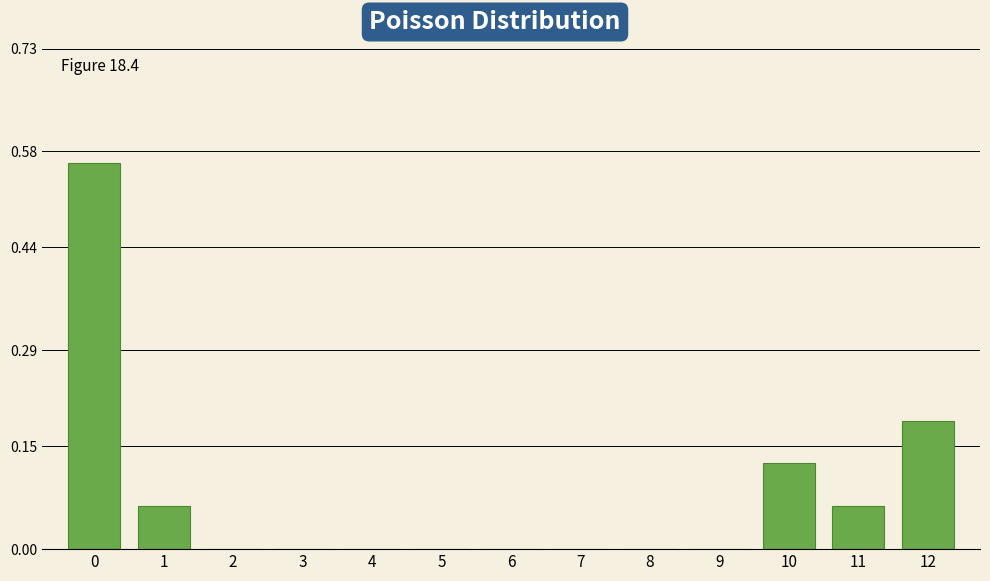

What is the sum of all values?

1.0